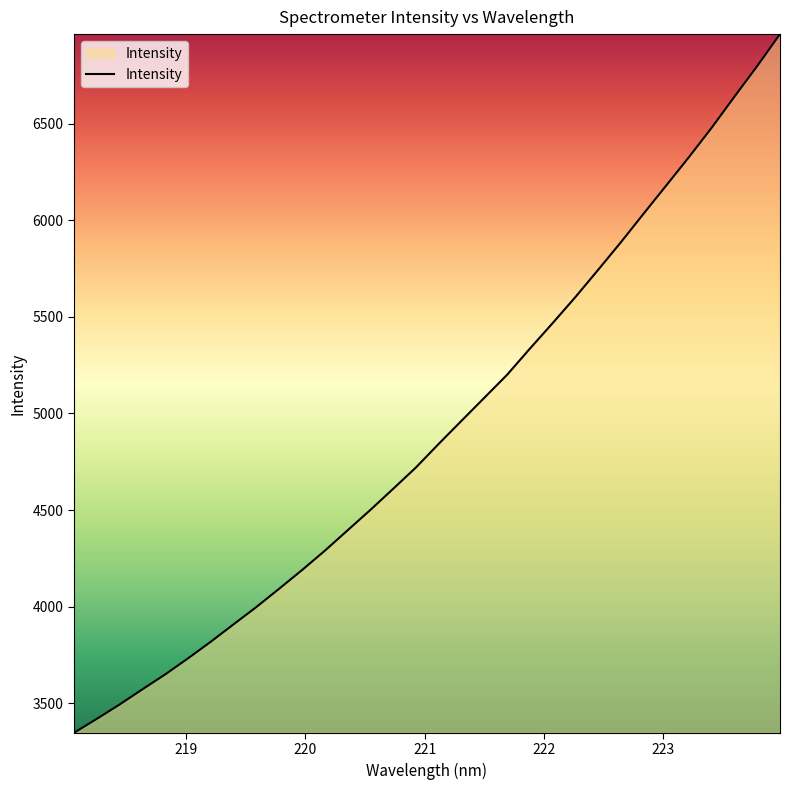

What is the minimum value shown in the chart?

3347.4